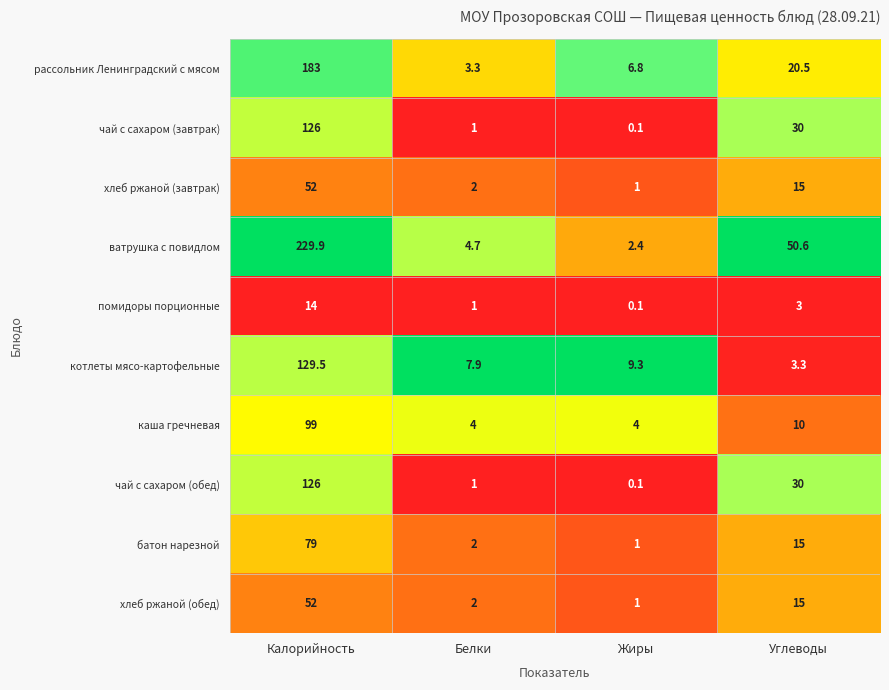

Which label corresponds to the smallest value in the chart?

Жиры